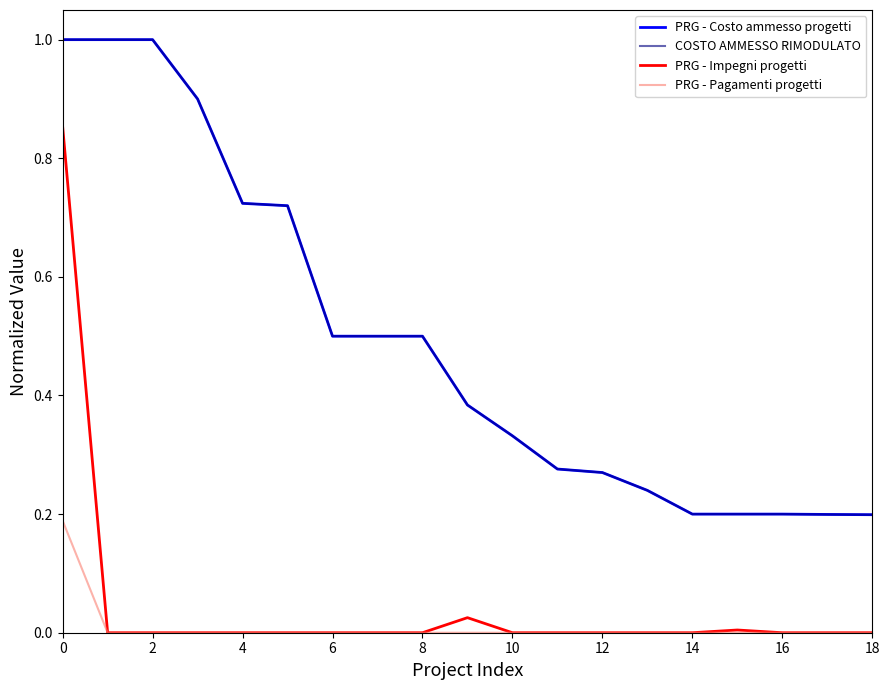

Is this an area chart (filled region under the line)?

No